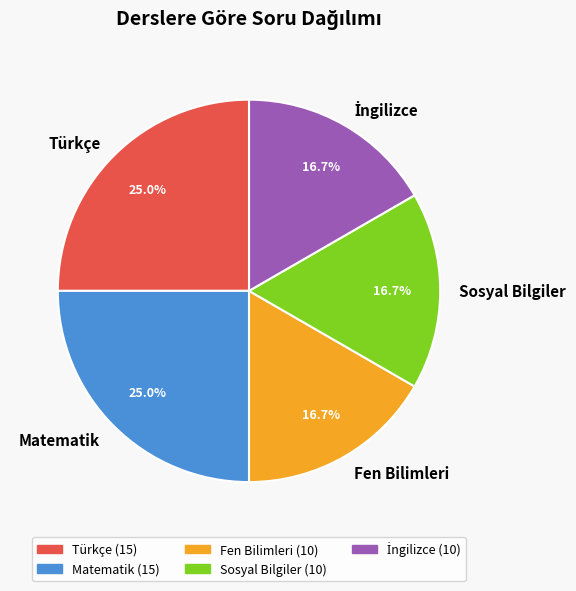

What is the total percentage of Fen Bilimleri and Matematik?

41.7%